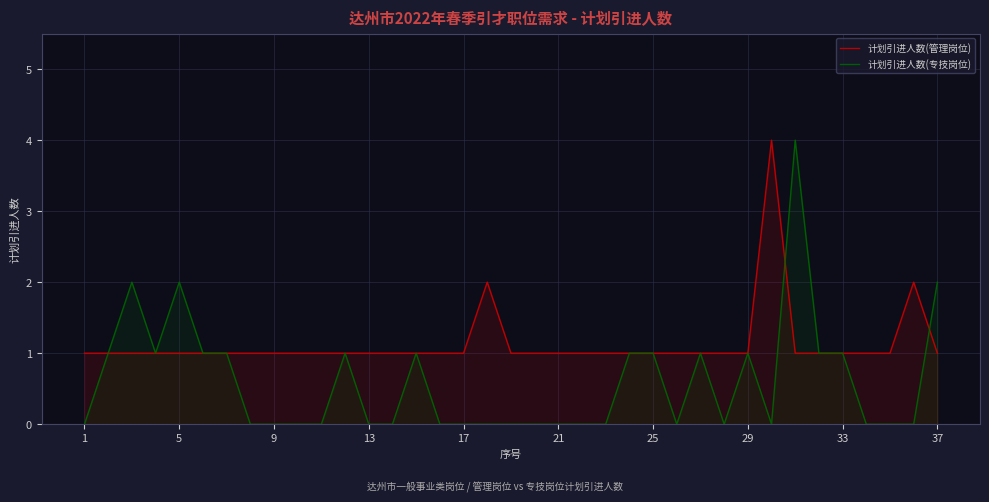

Is it true that 计划引进人数(专技岗位) equals 0 at 17?

True